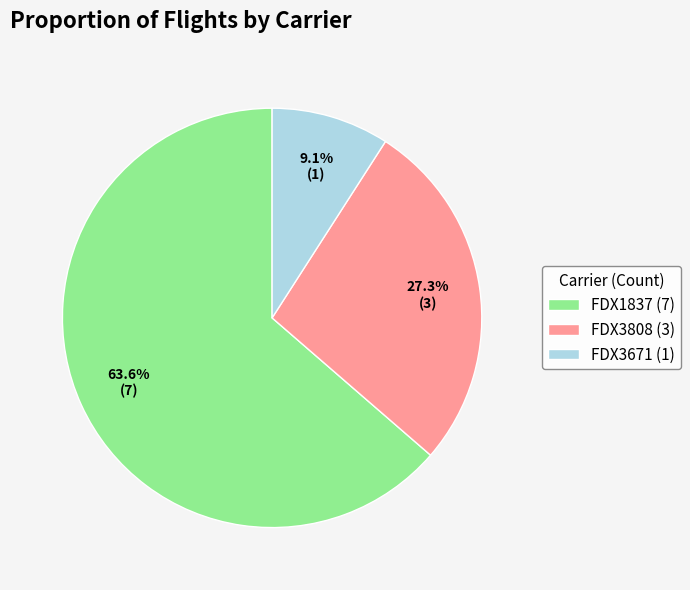

What percentage is NOT represented by FDX3808?

72.7%